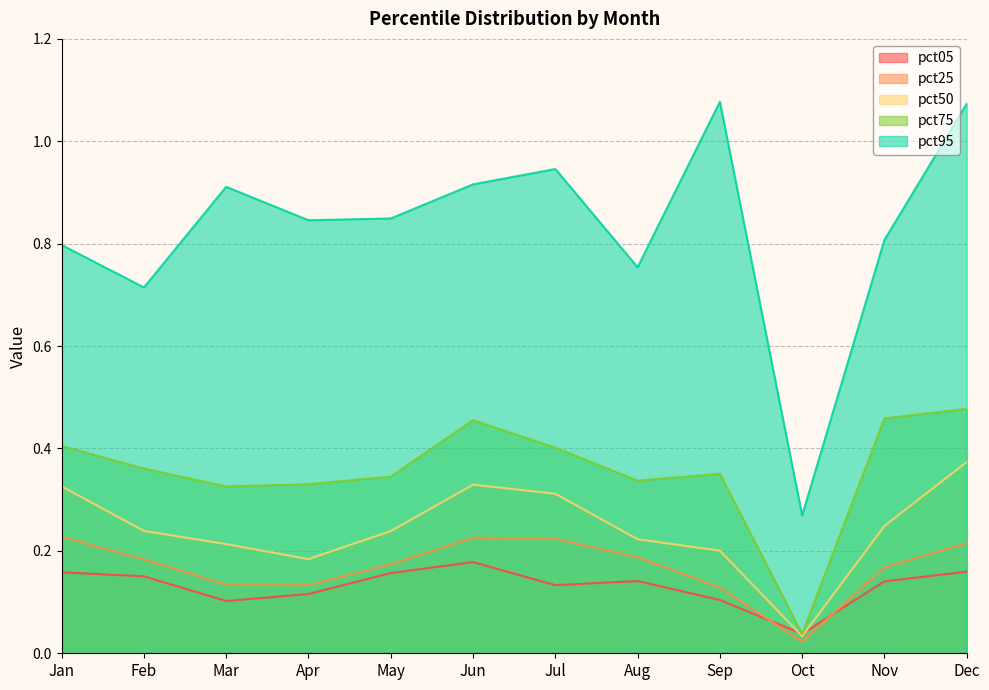

What is the value of the pct50 point at the 5th from the left?

0.2